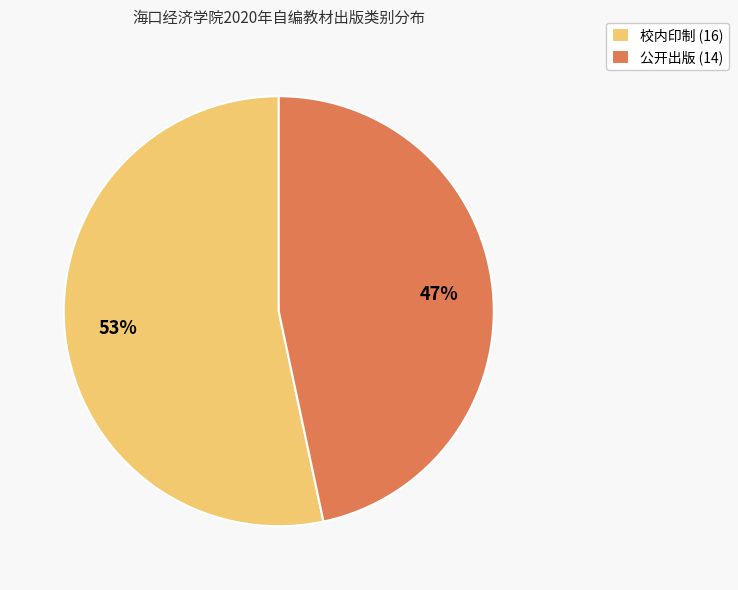

To the nearest percent, what is the average slice percentage?

50%